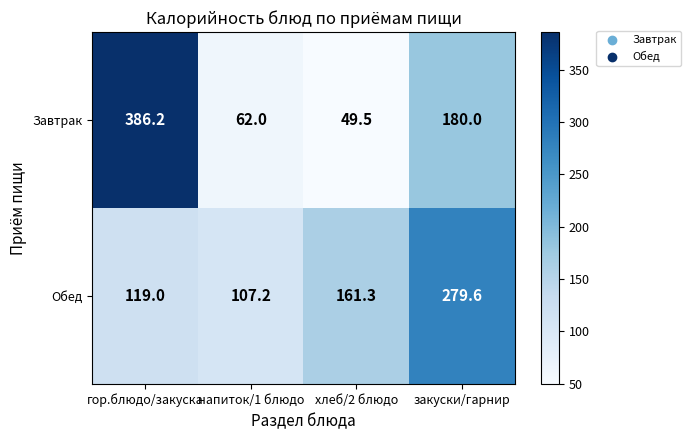

What is the difference between the maximum and minimum values in the Завтрак series?

336.7